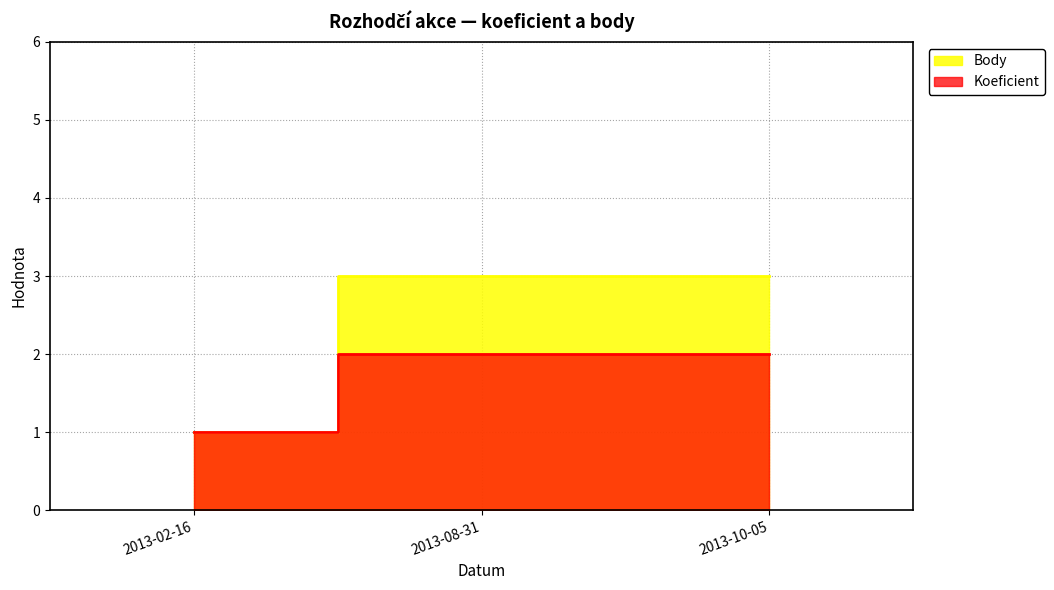

What are all the series names shown in the legend?

Koeficient, Body